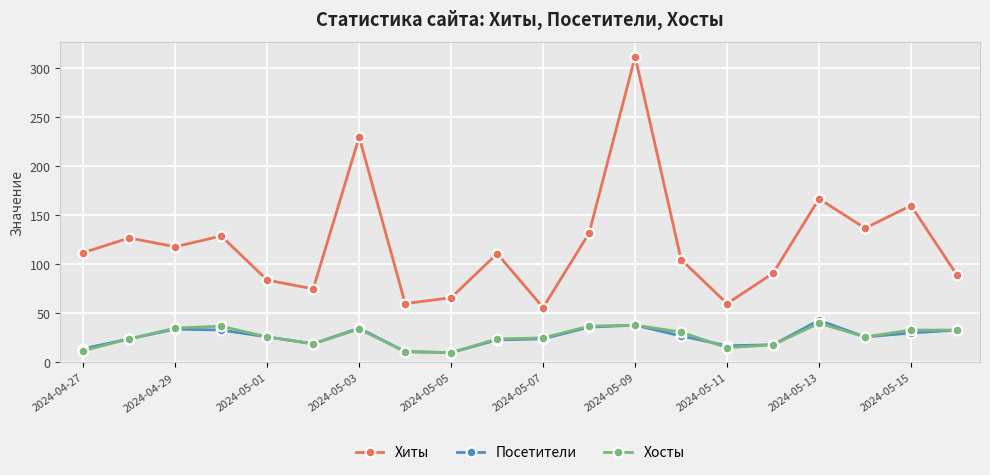

Which series has the widest spread of values?

Хиты